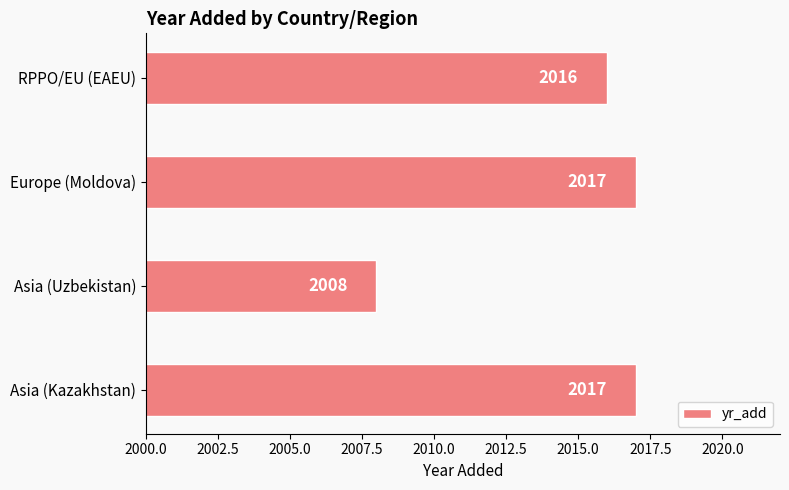

What is the difference between the second highest and minimum values?

9